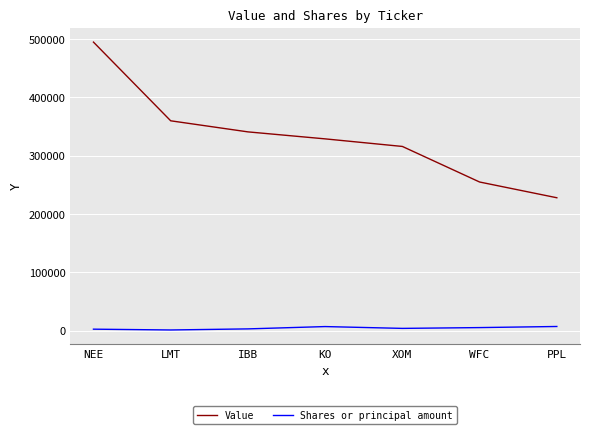

True or false: Value and Shares or principal amount intersect in this chart.

False